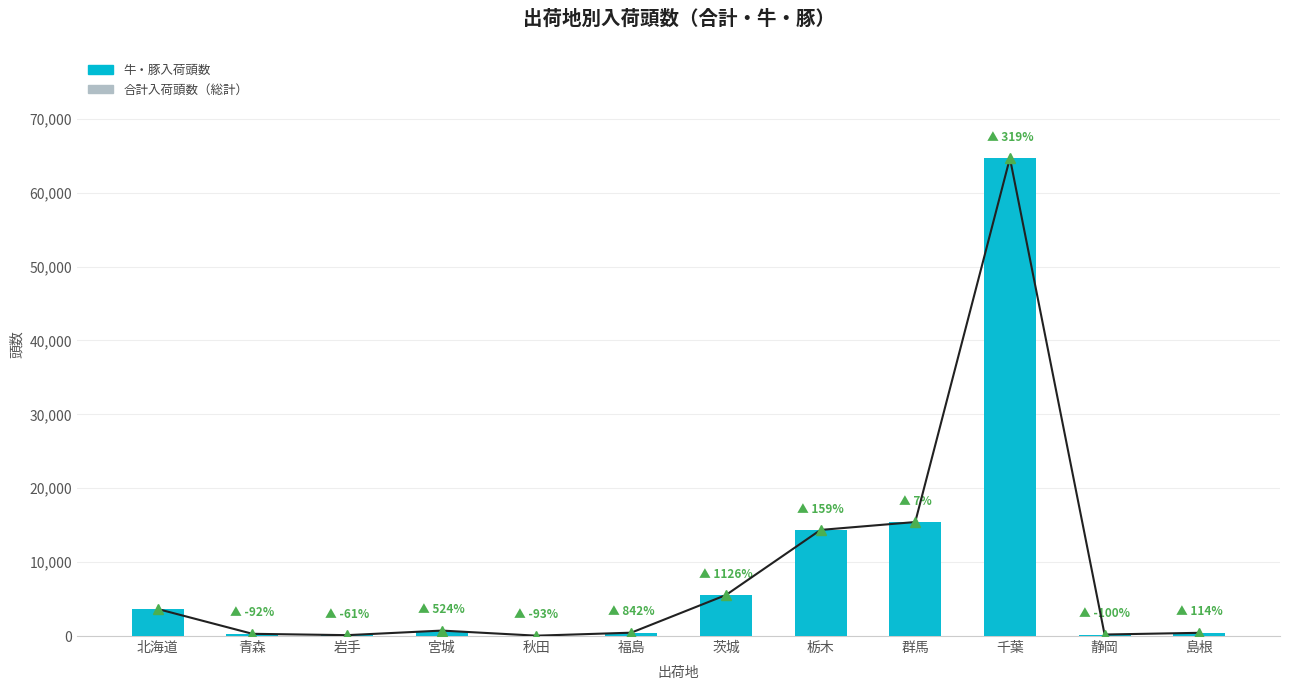

Reading left to right, list all the values displayed in this chart.

合計入荷頭数: 3654	300	118	736	48	452	5542	14357	15425	64668	203	434
牛・豚入荷頭数: 3654	300	118	736	48	452	5542	14357	15425	64668	203	434